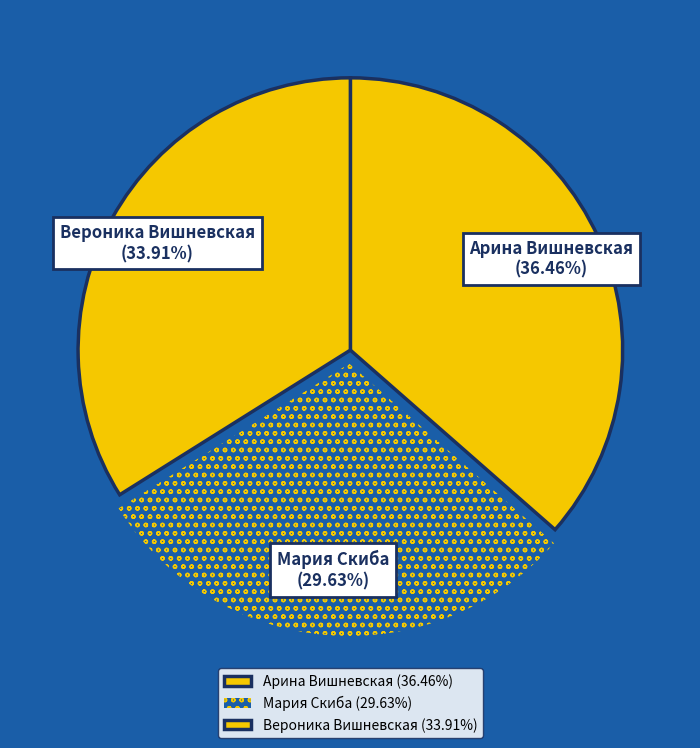

To the nearest percent, what is the average slice percentage?

33%